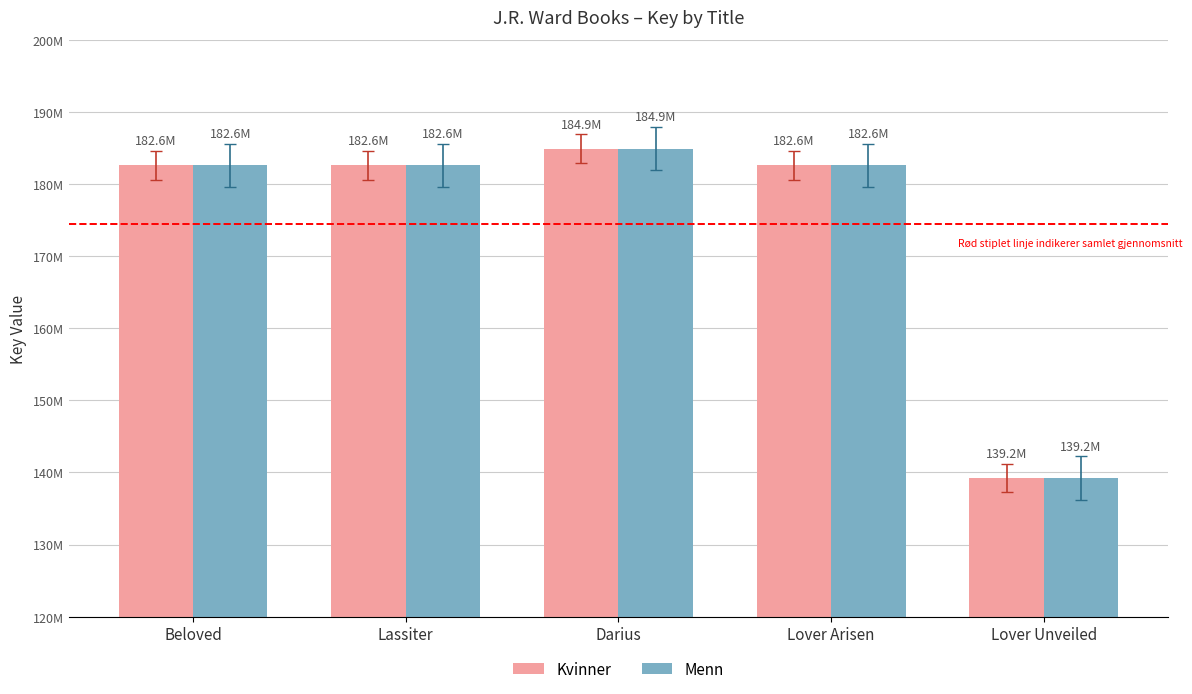

Rank the series at Darius from highest to lowest value.

Kvinner, Menn